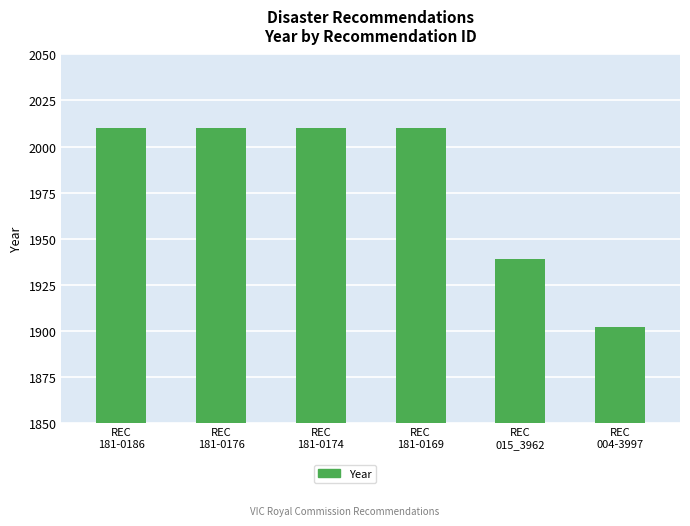

Is it true that the value at REC
181-0176 is 2010?

True